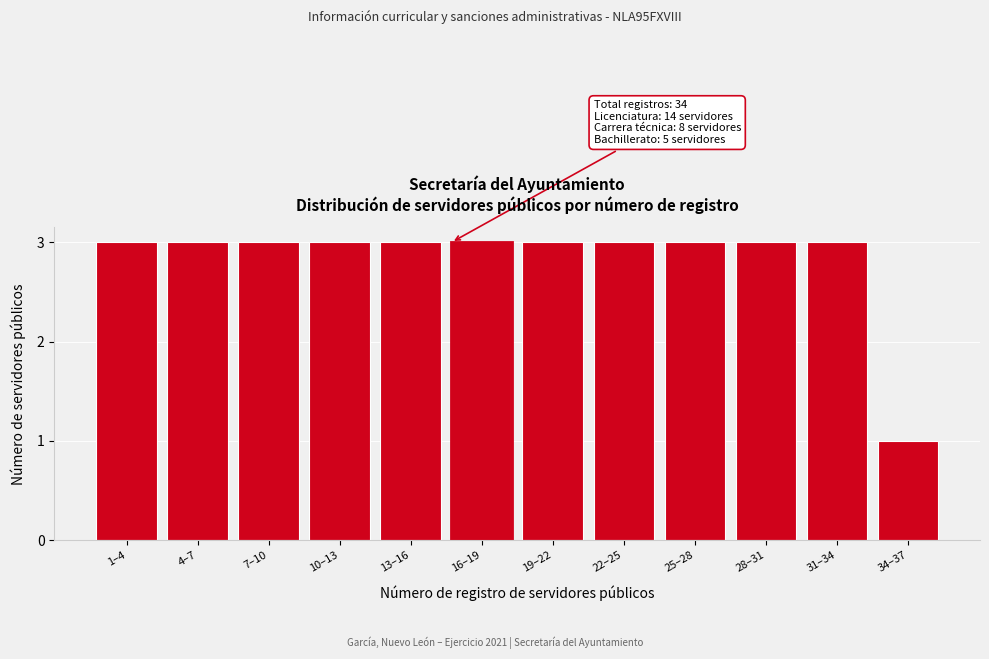

Reading left to right, transcribe all the data shown in this chart.

1–4=3	4–7=3	7–10=3	10–13=3	13–16=3	16–19=3	19–22=3	22–25=3	25–28=3	28–31=3	31–34=3	34–37=1